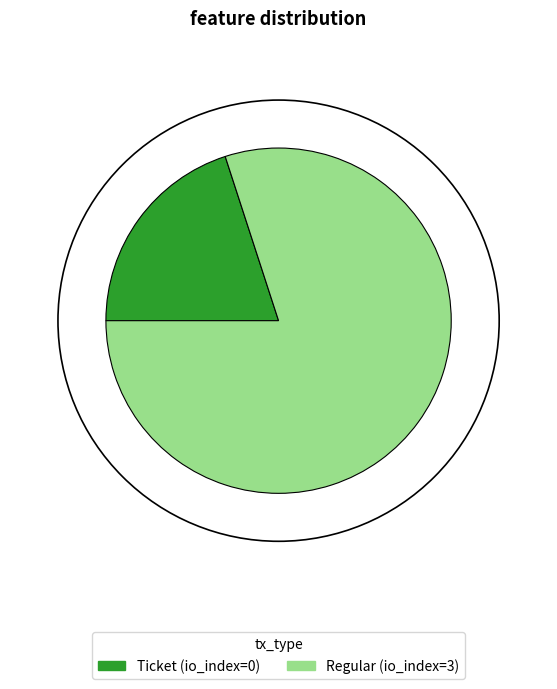

Does any single category account for the majority?

Yes